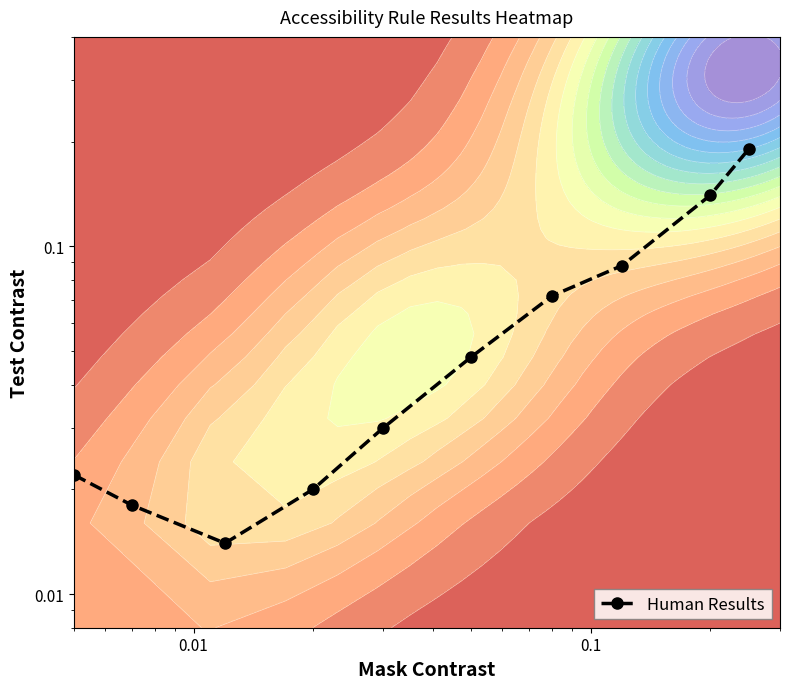

What is the maximum value shown in the chart?

0.2